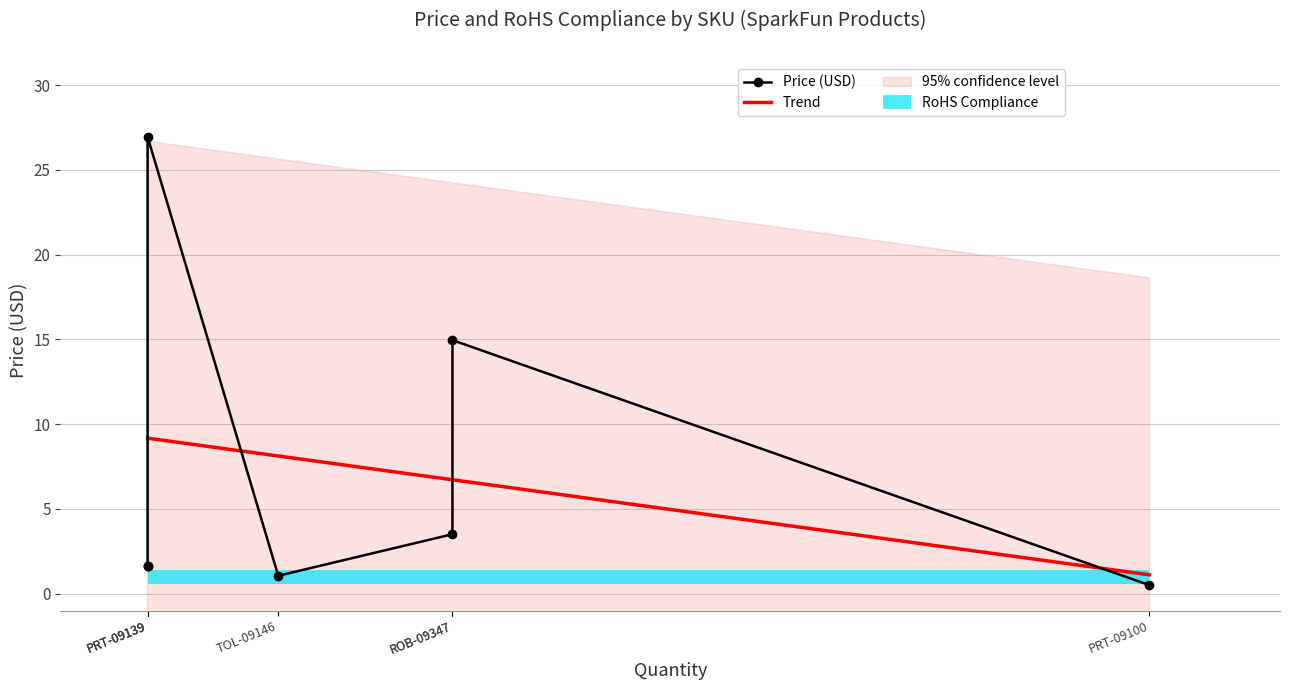

What is the highest value of the Trend series?

9.2